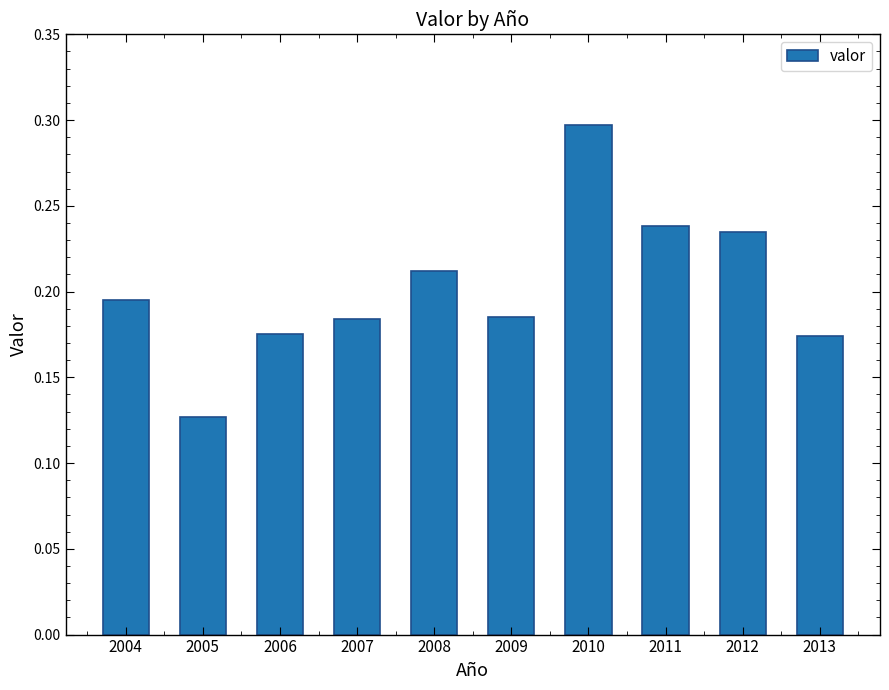

Which label corresponds to the largest value in the chart?

2010